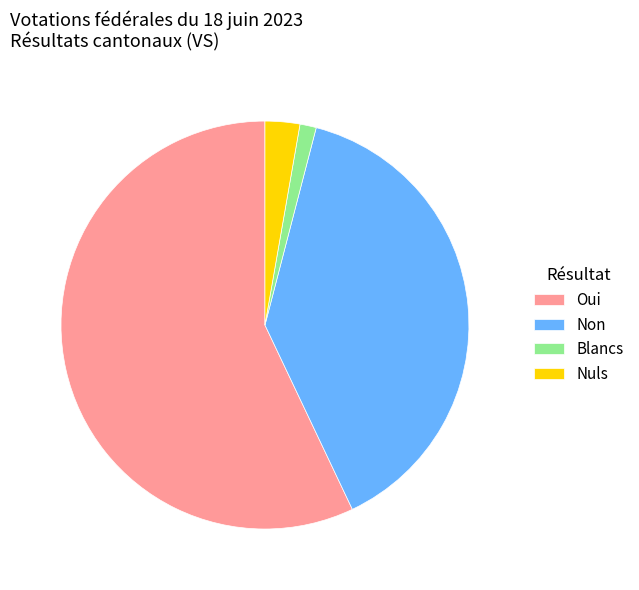

Do Nuls and Blancs together represent more than half of the pie?

No